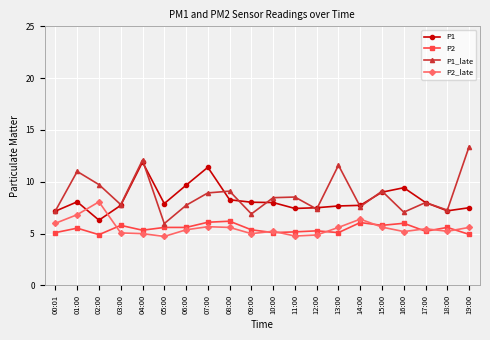

What is the difference between the P2 values at 07:00 and 00:01?

1.0